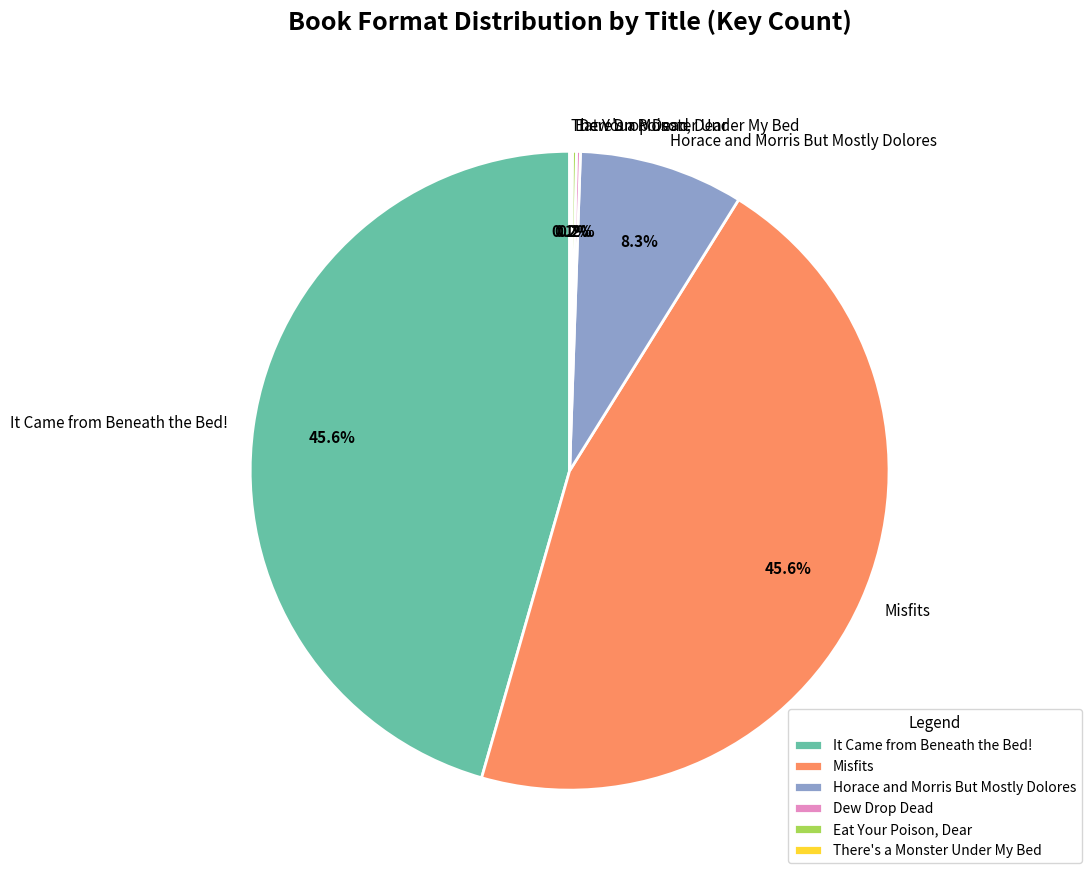

Does any single category account for the majority?

No